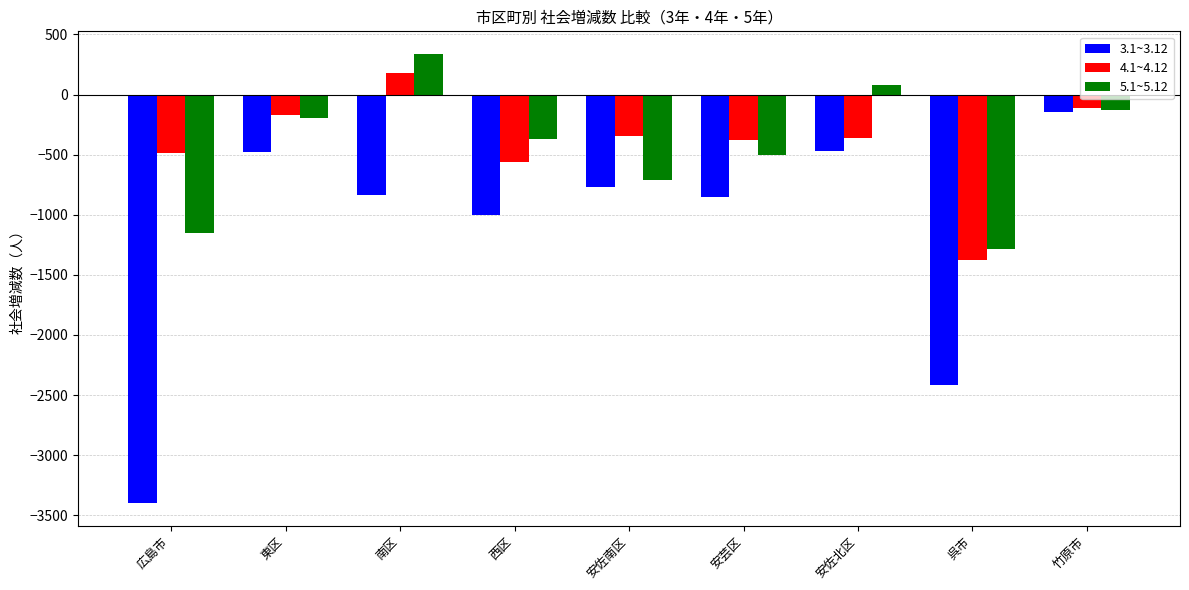

What is the difference between the 4.1~4.12 values at 安佐南区 and 呉市?

1033